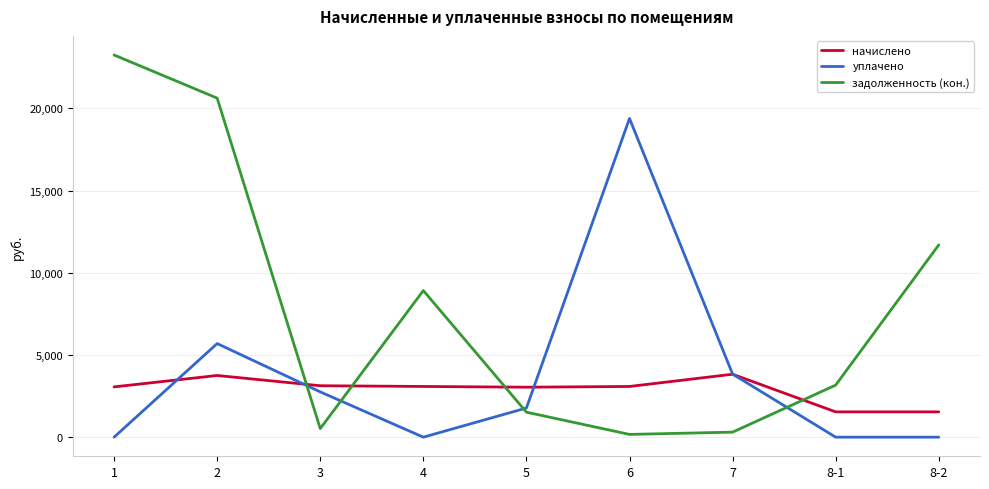

Between which two adjacent categories do начислено and задолженность (кон.) first intersect?

2 and 3